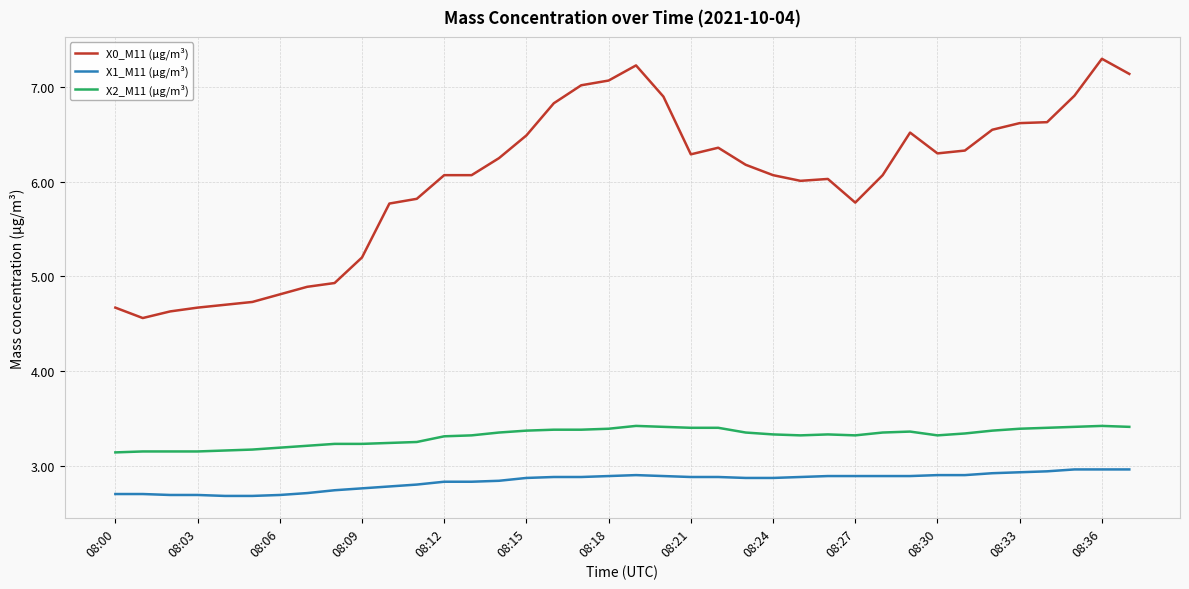

What is the difference between the maximum and minimum values in the X0_M11 (μg/m³) series?

2.7